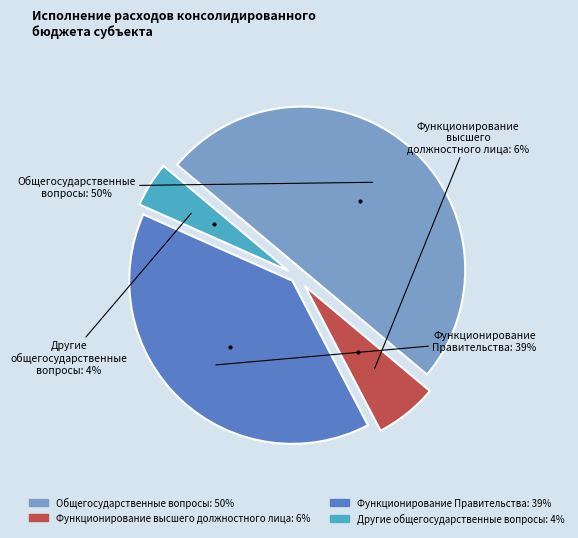

How many slices are in this pie chart?

4